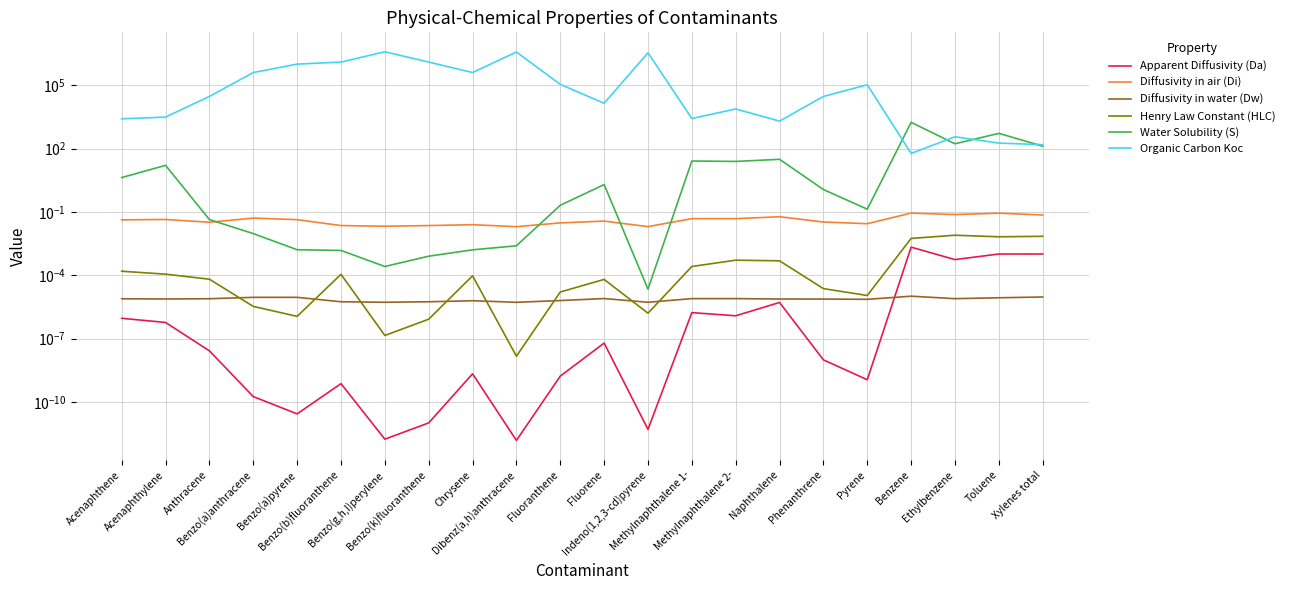

Which category has the lowest value in the Diffusivity in air (Di) series?

Dibenz(a,h)anthracene